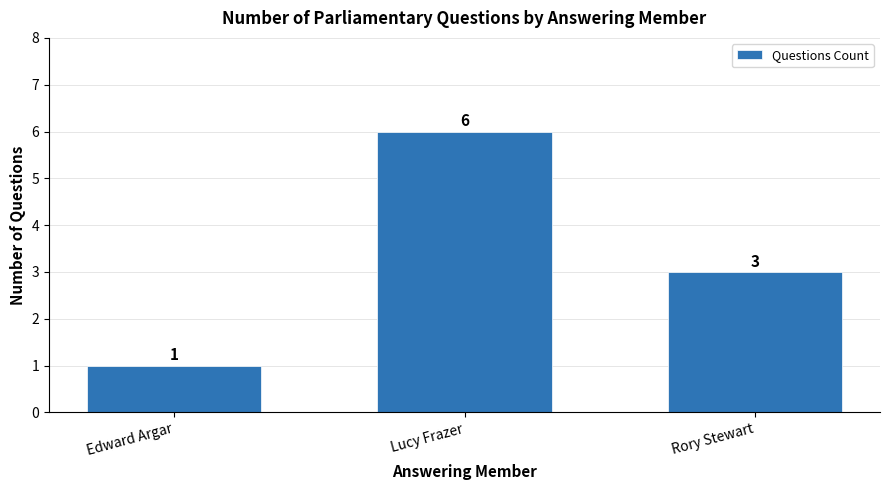

What is the value of the 3rd bar from the left?

3